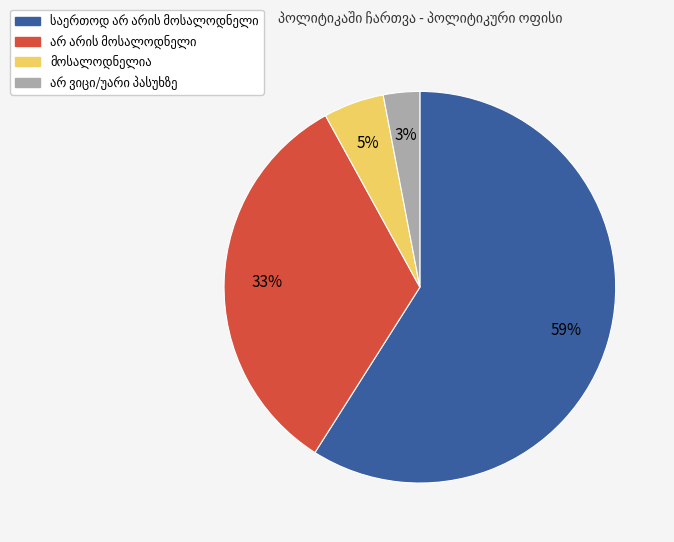

Is there any slice that represents more than half of the pie?

Yes